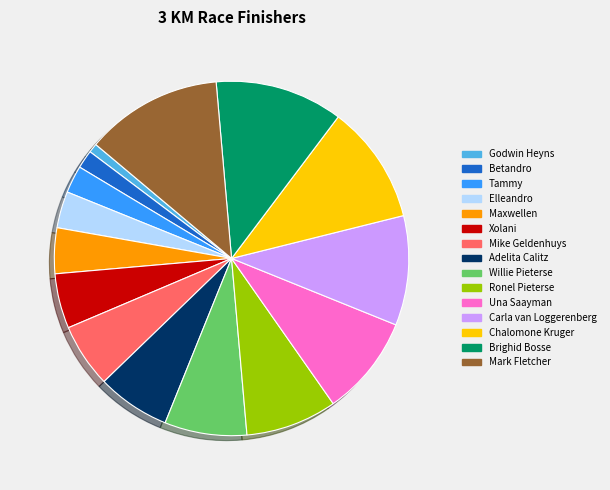

Does Chalomone Kruger account for over 50% of the chart?

No